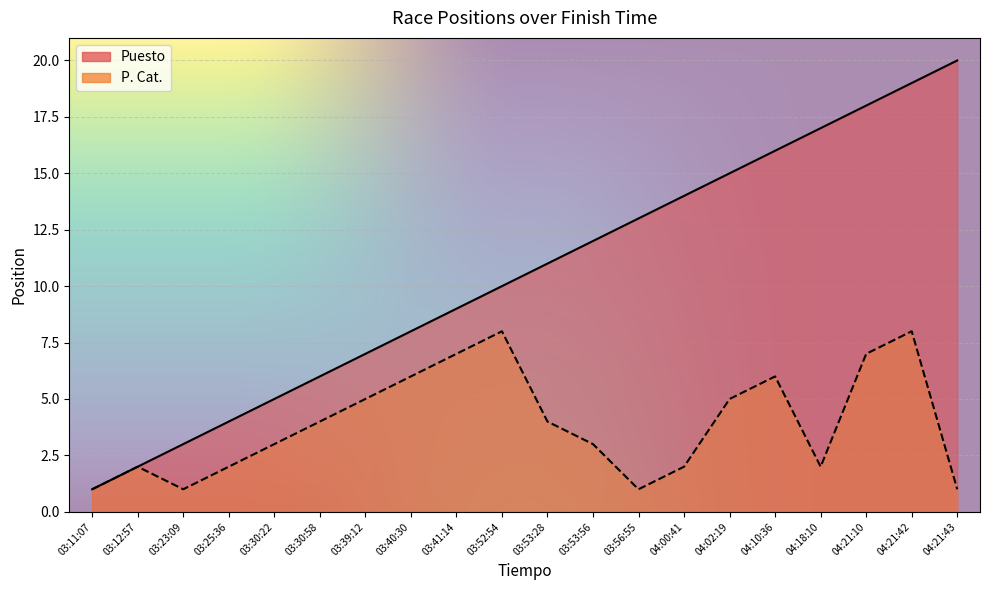

Between 03:23:09 and 04:21:10, which series saw the biggest shift?

Puesto